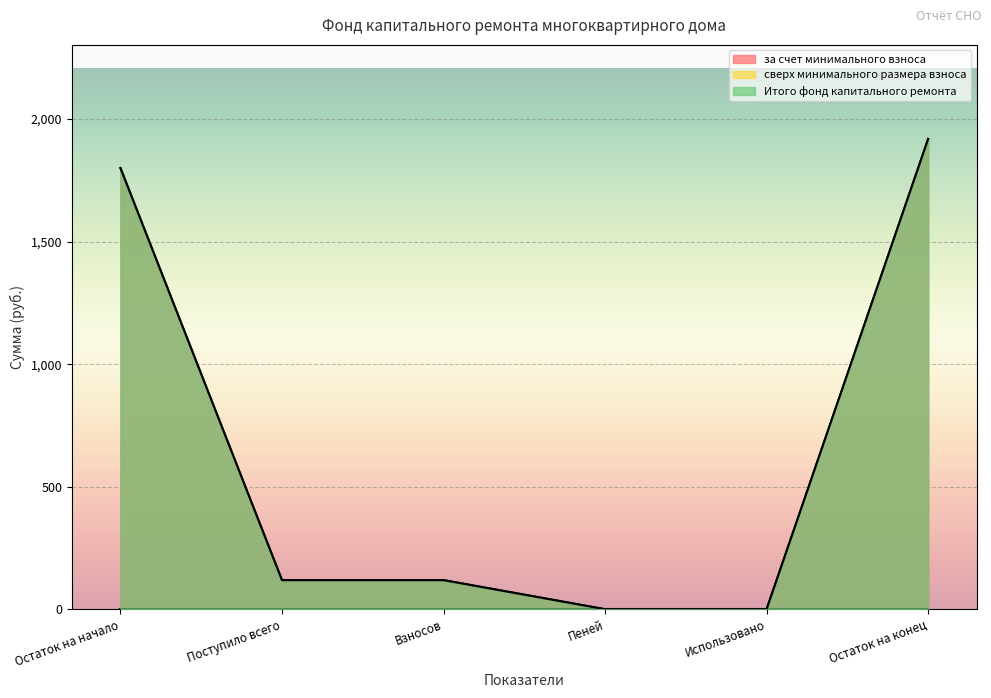

Which label corresponds to the largest value in the chart?

Остаток на конец